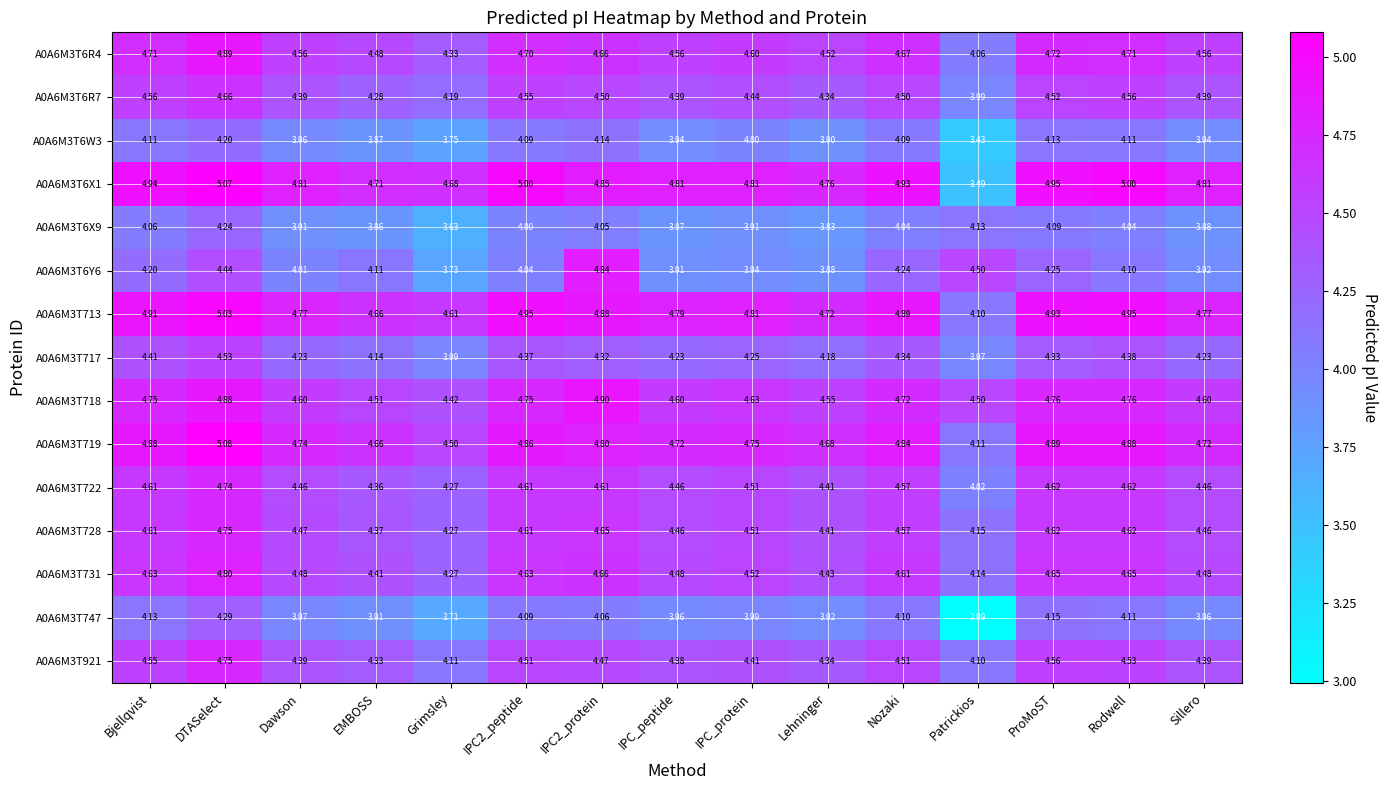

What is the spread (max minus min) of values at Sillero?

0.9